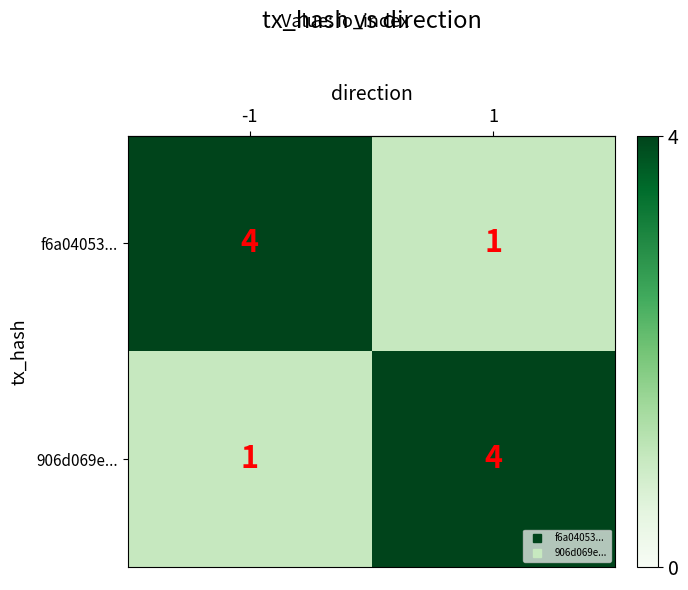

At -1, list the series in order from largest to smallest.

f6a04053..., 906d069e...